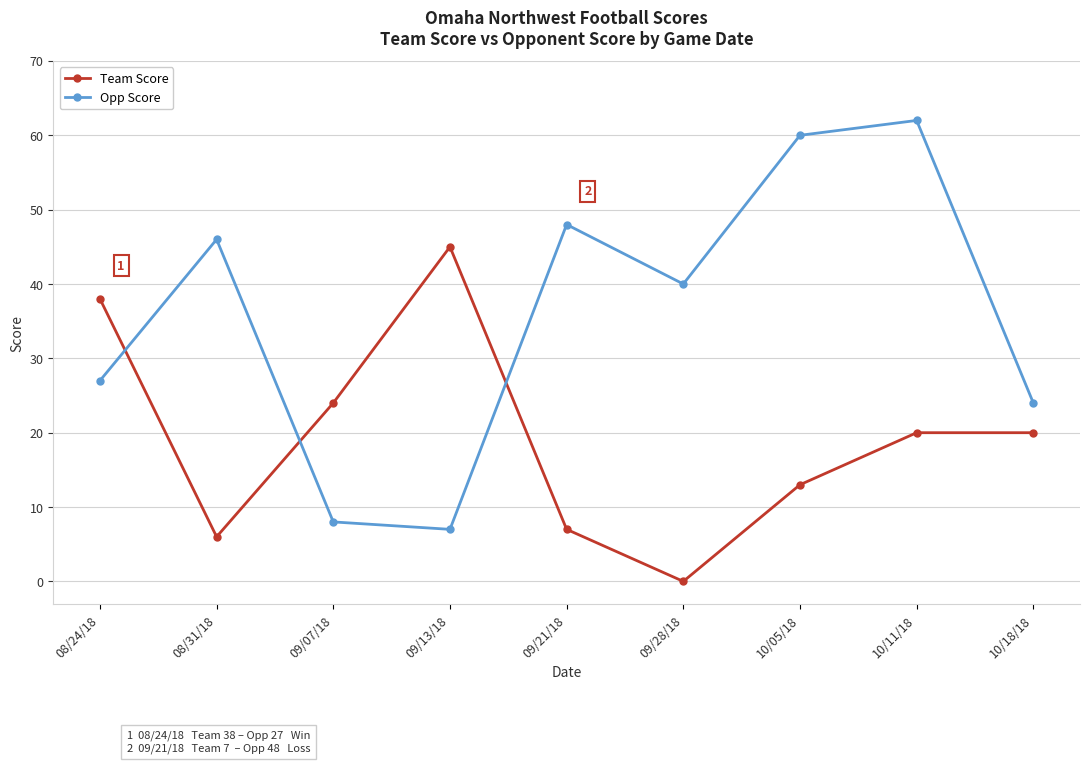

Which series has the widest spread of values?

Opp Score